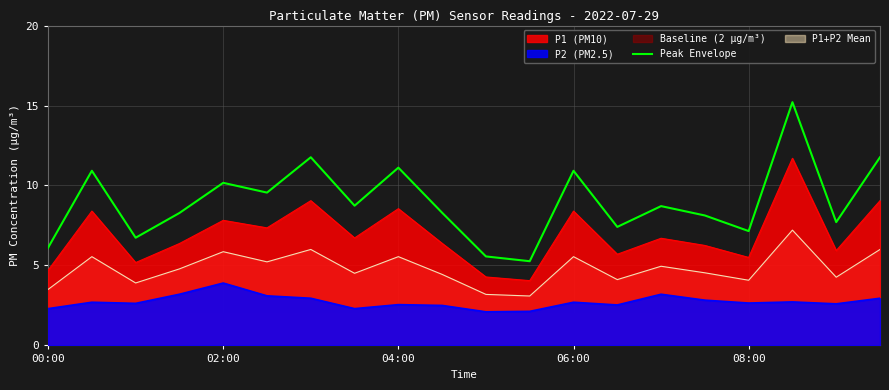

True or false: P1 (PM10) and P2 (PM2.5) cross at least once.

False